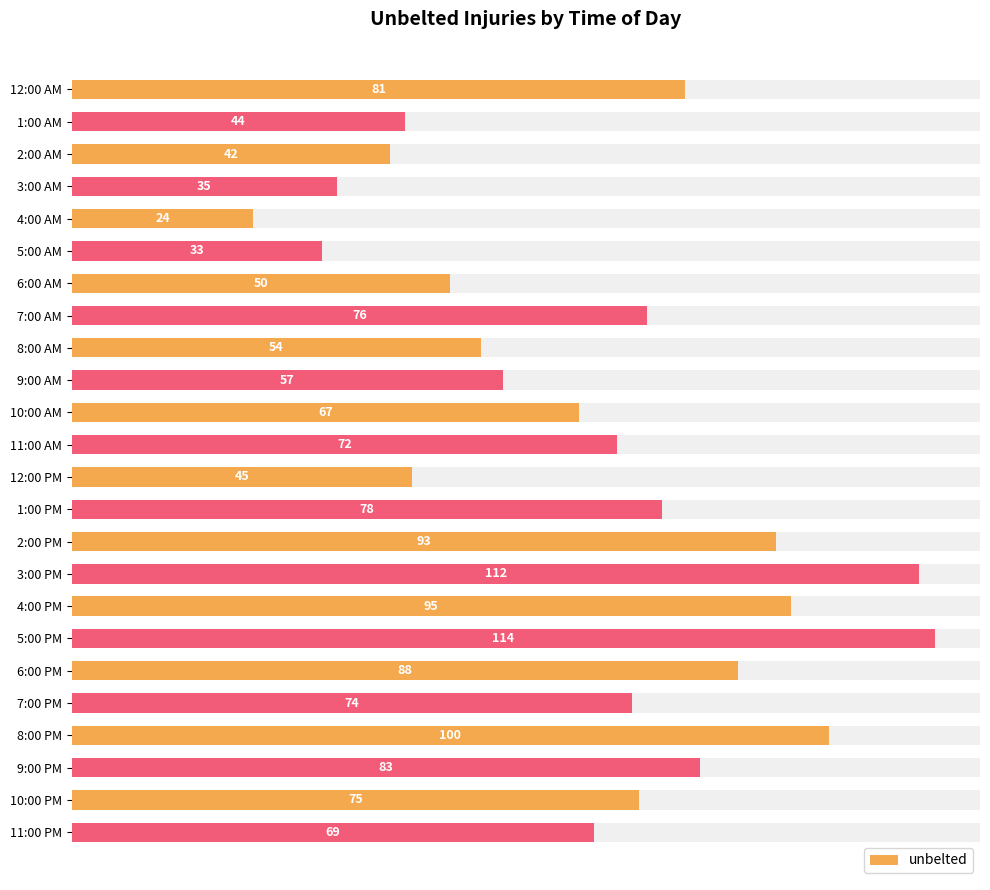

Reading right to left, list all the values displayed in this chart.

69	75	83	100	74	88	114	95	112	93	78	45	72	67	57	54	76	50	33	24	35	42	44	81